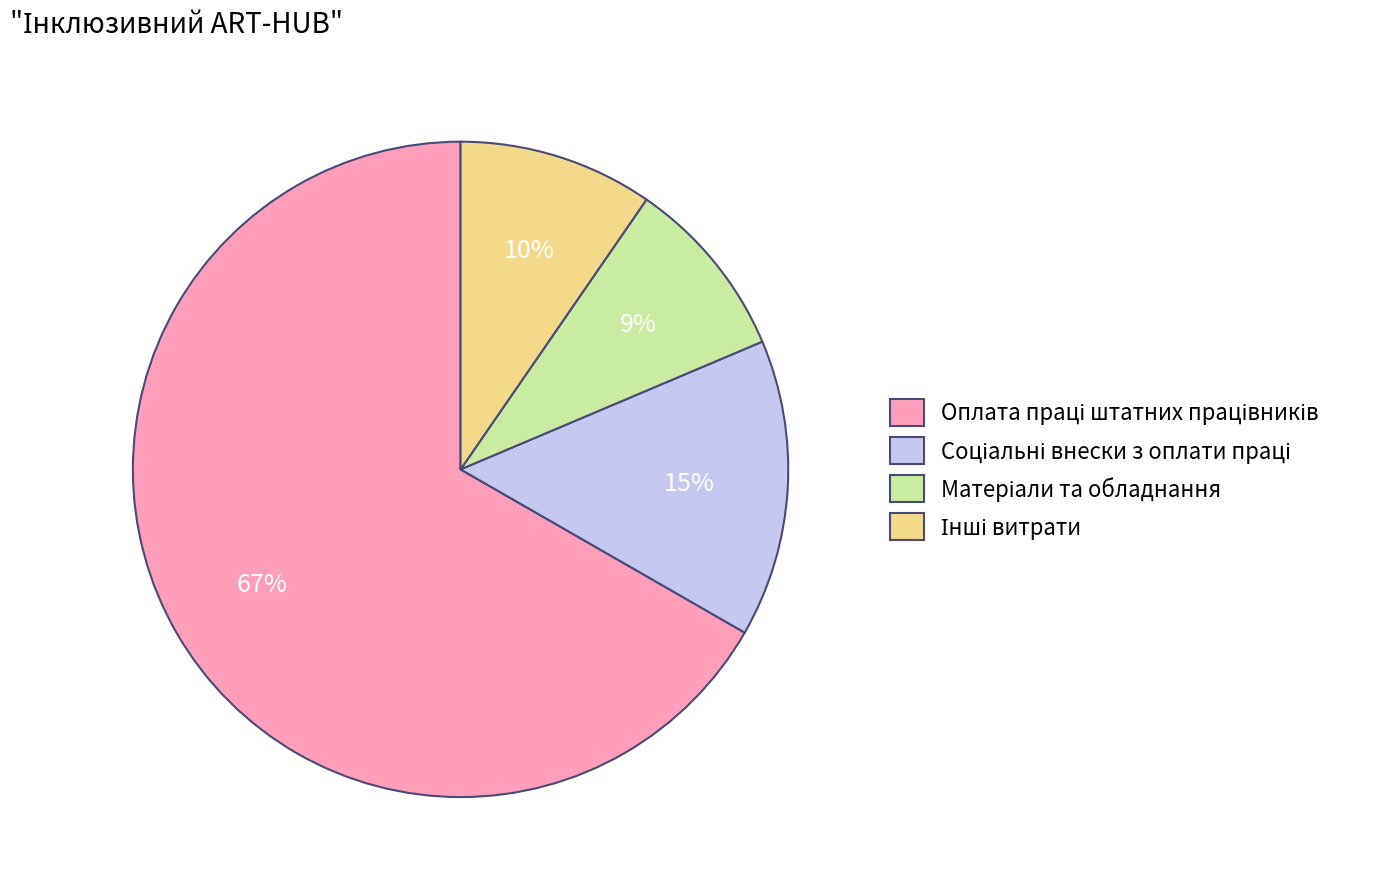

To the nearest percent, what is the average slice percentage?

25%